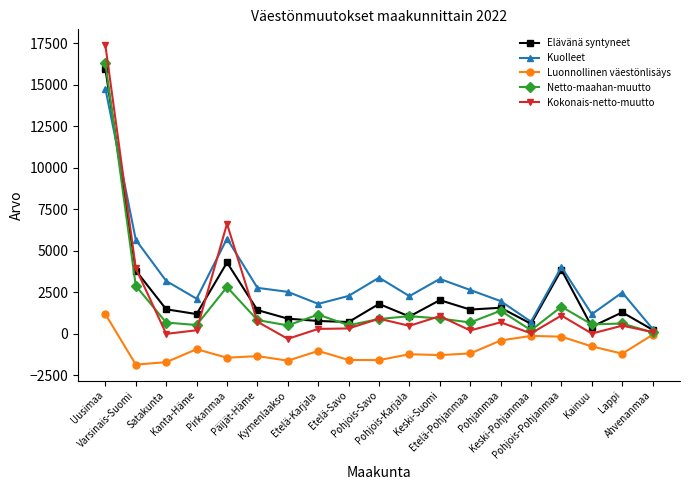

How many intersections are there between Kokonais-netto-muutto and Kuolleet?

3